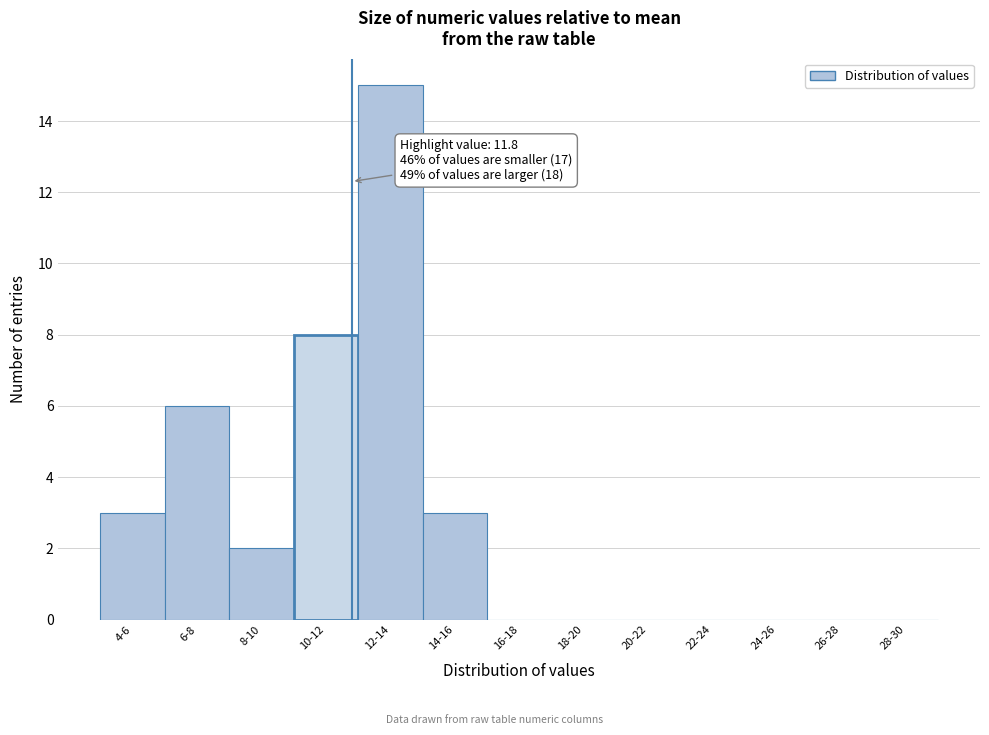

Reading left to right, list all the values displayed in this chart.

4-6=3	6-8=6	8-10=2	10-12=8	12-14=15	14-16=3	16-18=0	18-20=0	20-22=0	22-24=0	24-26=0	26-28=0	28-30=0